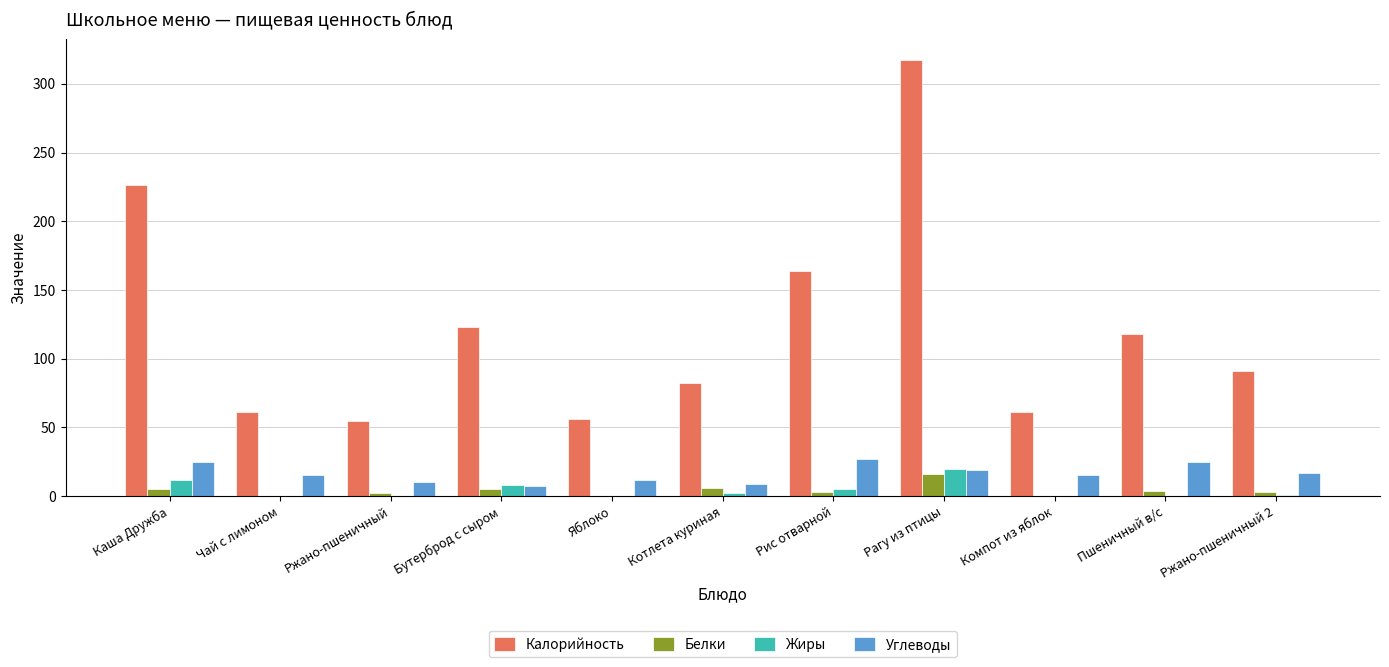

The Жиры series shows 20.0 at Рагу из птицы. True or false?

True